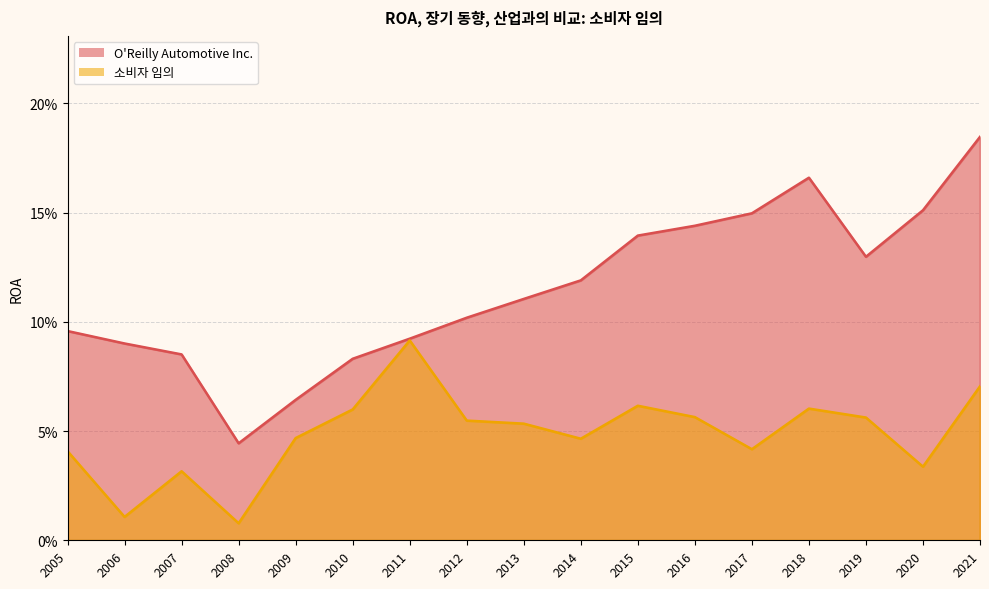

Rank the categories by O'Reilly Automotive Inc. value from lowest to highest.

2008, 2009, 2010, 2007, 2006, 2011, 2005, 2012, 2013, 2014, 2019, 2015, 2016, 2017, 2020, 2018, 2021